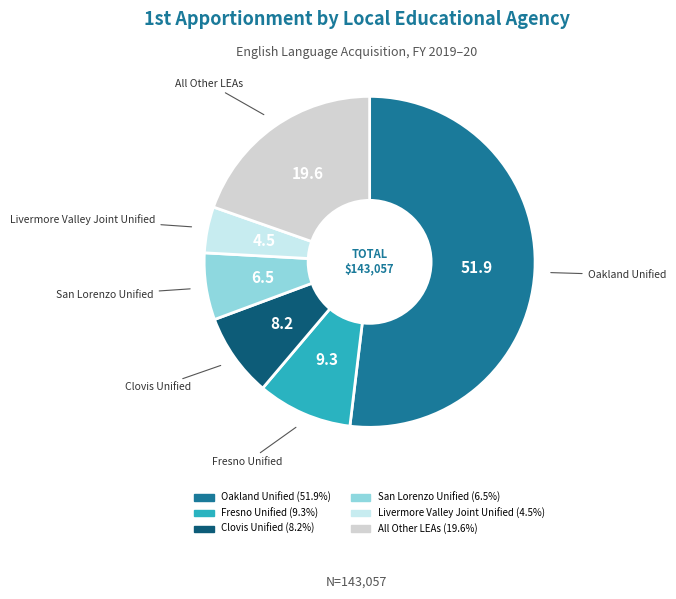

Does any single category account for the majority?

Yes